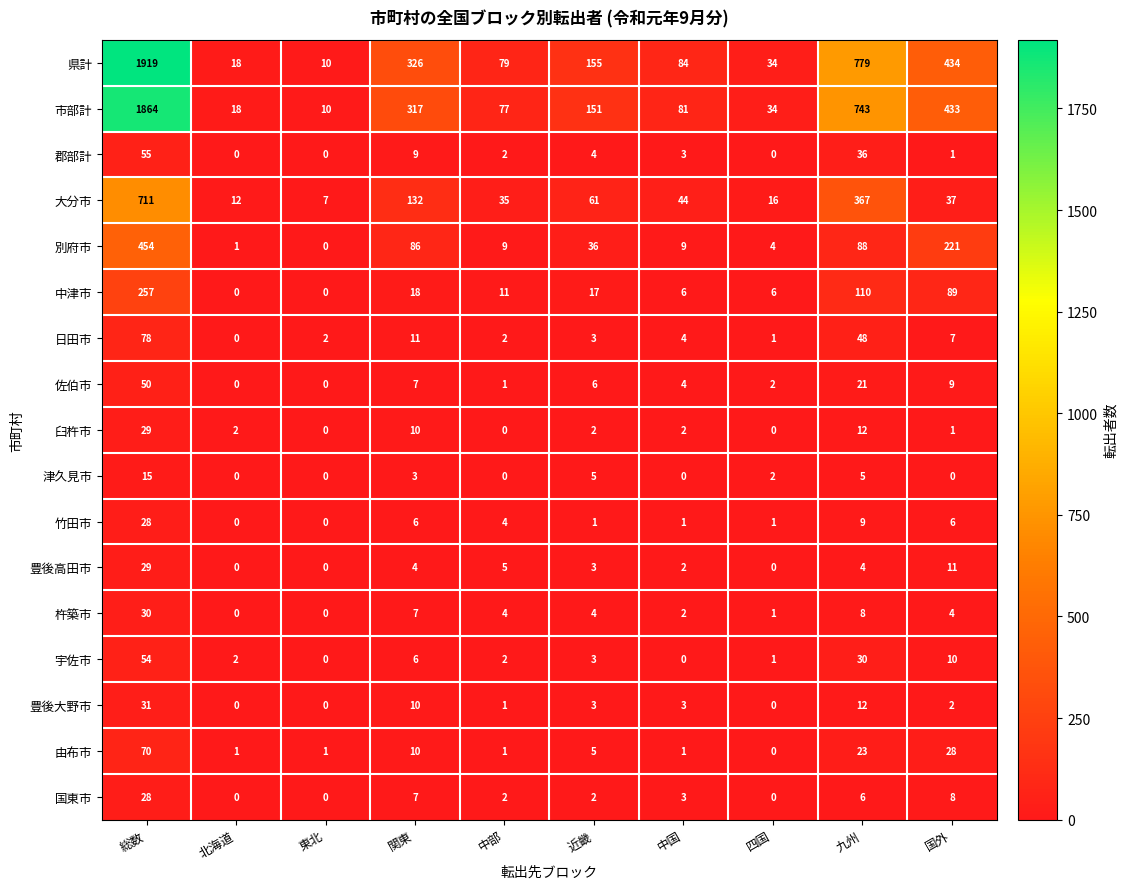

How many values in the 臼杵市 series are below 2?

4